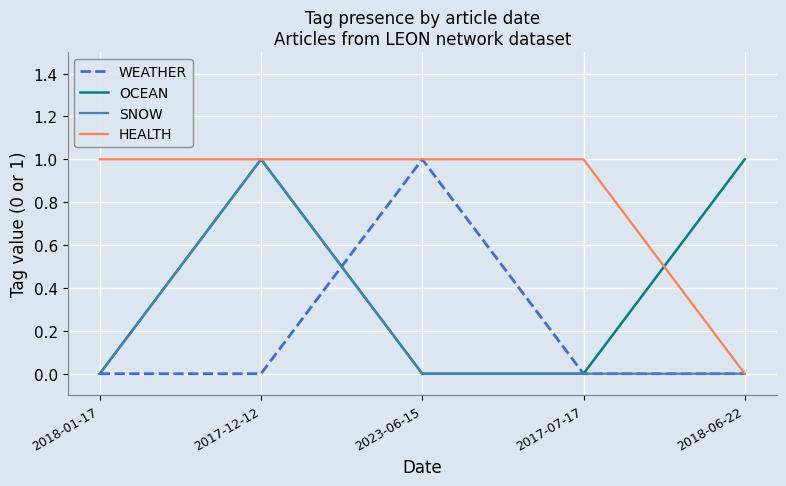

Reading left to right, what are all the values shown in this chart?

WEATHER: 2018-01-17=0	2017-12-12=0	2023-06-15=1	2017-07-17=0	2018-06-22=0
OCEAN: 2018-01-17=0	2017-12-12=1	2023-06-15=0	2017-07-17=0	2018-06-22=1
SNOW: 2018-01-17=0	2017-12-12=1	2023-06-15=0	2017-07-17=0	2018-06-22=0
HEALTH: 2018-01-17=1	2017-12-12=1	2023-06-15=1	2017-07-17=1	2018-06-22=0